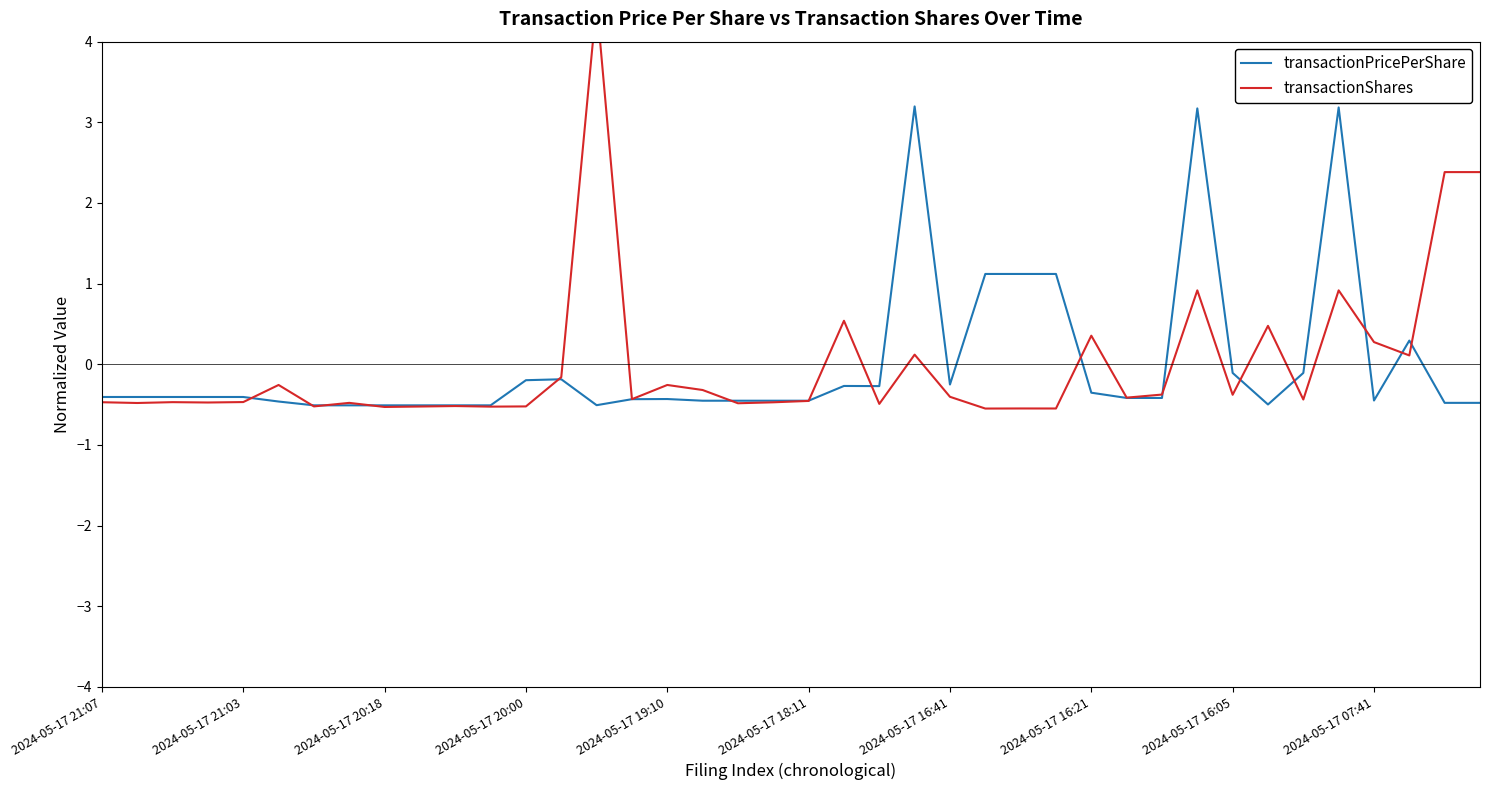

What is the lowest value of the transactionPricePerShare series?

-0.5